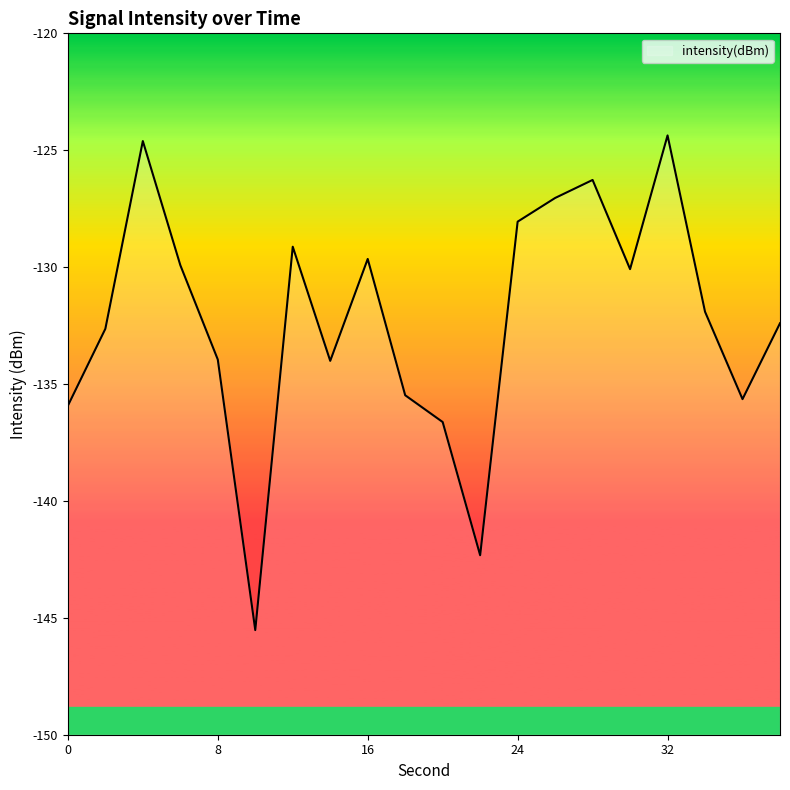

What is the difference between the maximum and second lowest values?

18.0